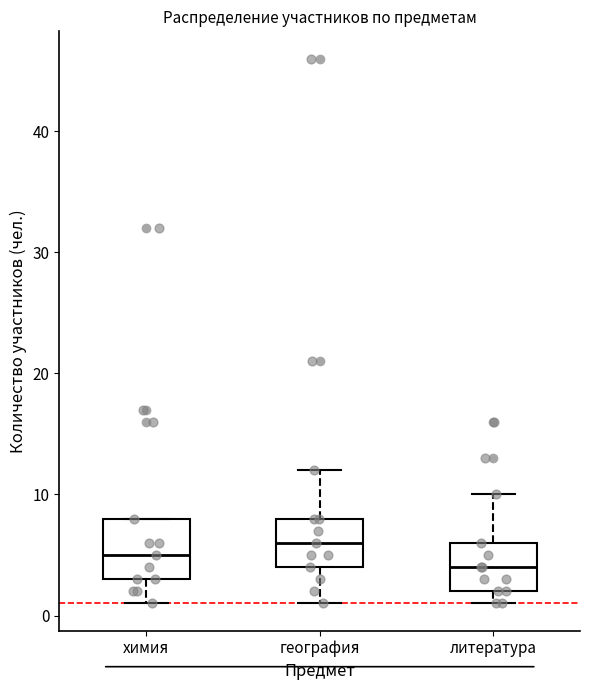

Reading left to right, transcribe this box plot: for each box, give where its median line is, the range the box spans, and where its two whiskers end, as read against the y-axis. The values are not printed on the chart, so give them approximately, as read against the axis.

химия: median 5, box 3 to 8, whiskers 1 to 8
география: median 6, box 4 to 8, whiskers 1 to 12
литература: median 4, box 2 to 6, whiskers 1 to 10